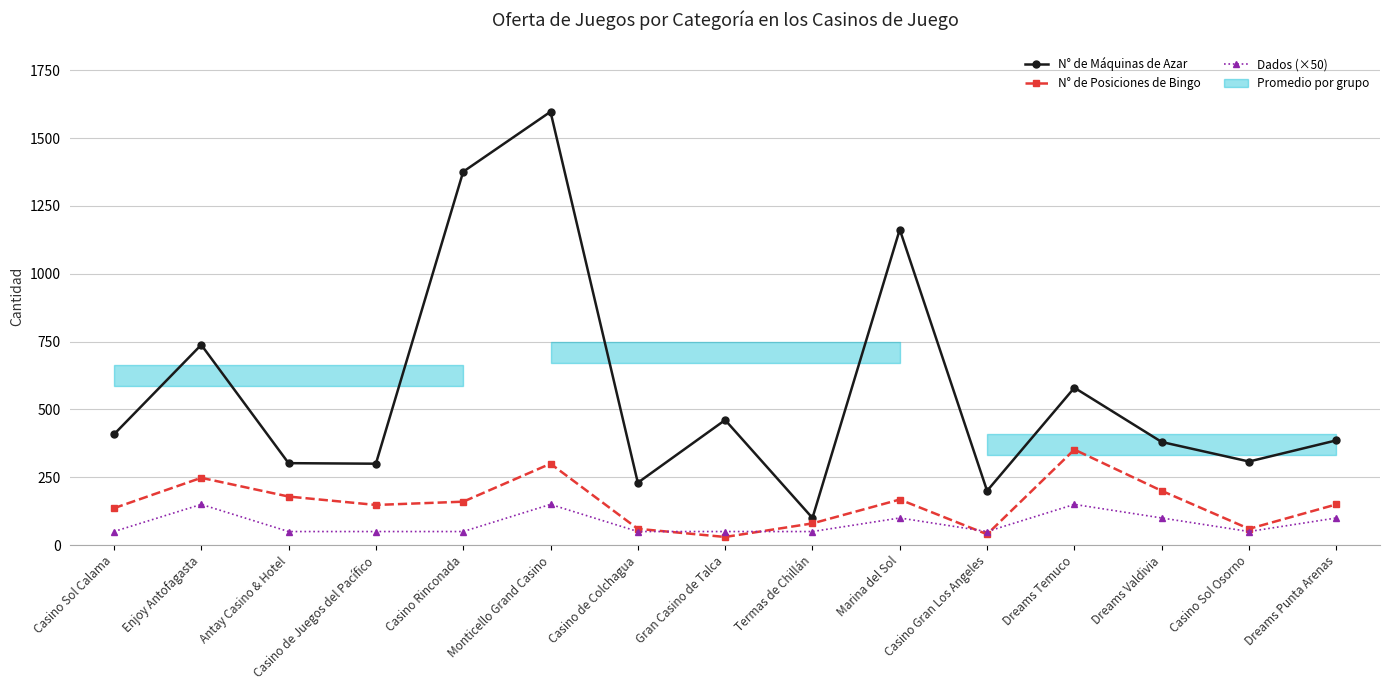

Reading left to right, transcribe all the data shown in this chart.

N° de Máquinas de Azar: 408	738	302	300	1376	1597	230	461	100	1163	200	580	380	308	386
N° de Posiciones de Bingo: 136	248	179	148	160	300	60	30	80	168	40	352	200	60	150
Dados (×50): 50	150	50	50	50	150	50	50	50	100	50	150	100	50	100